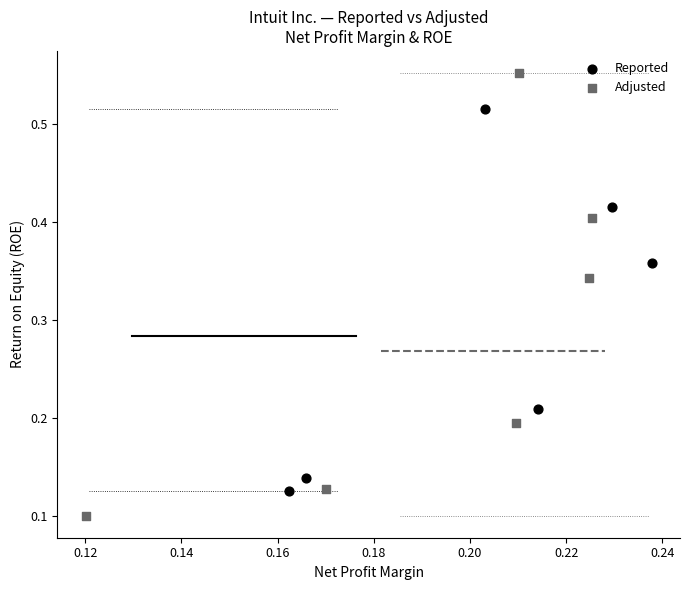

Which series reaches the minimum Y coordinate?

Adjusted